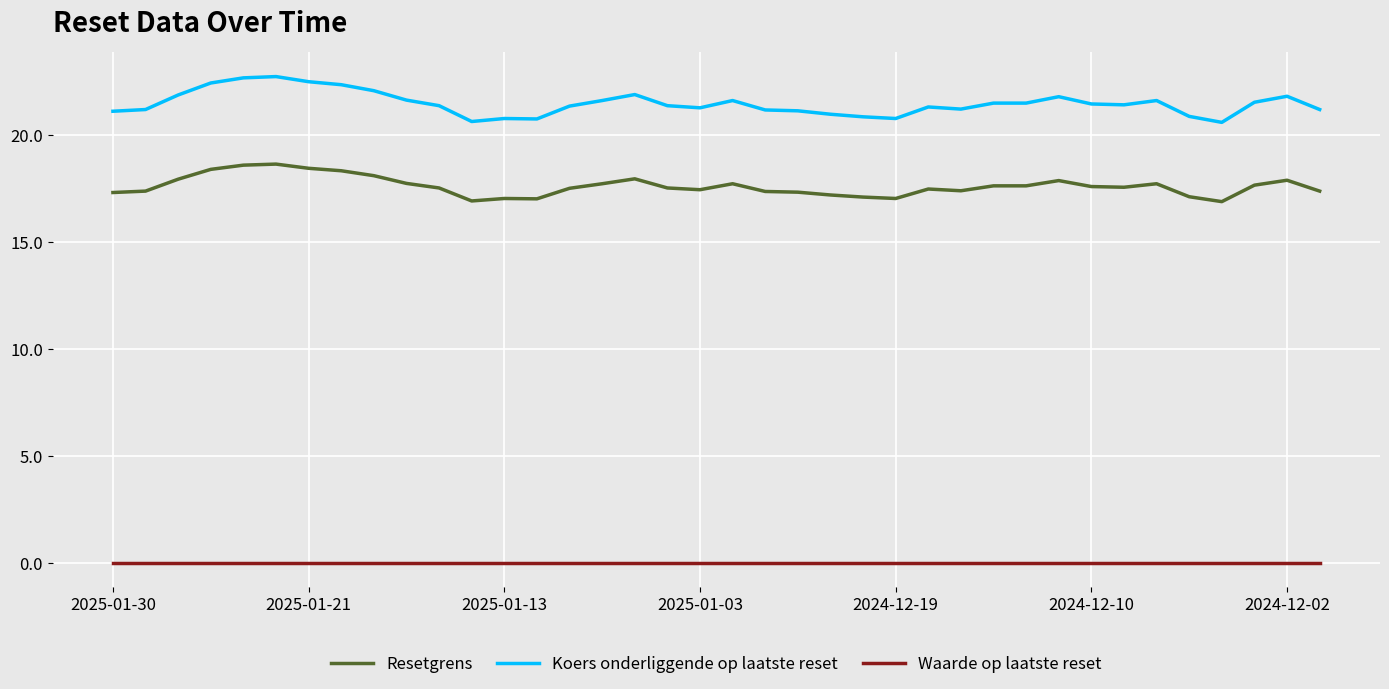

What is the maximum value shown in the chart?

22.7